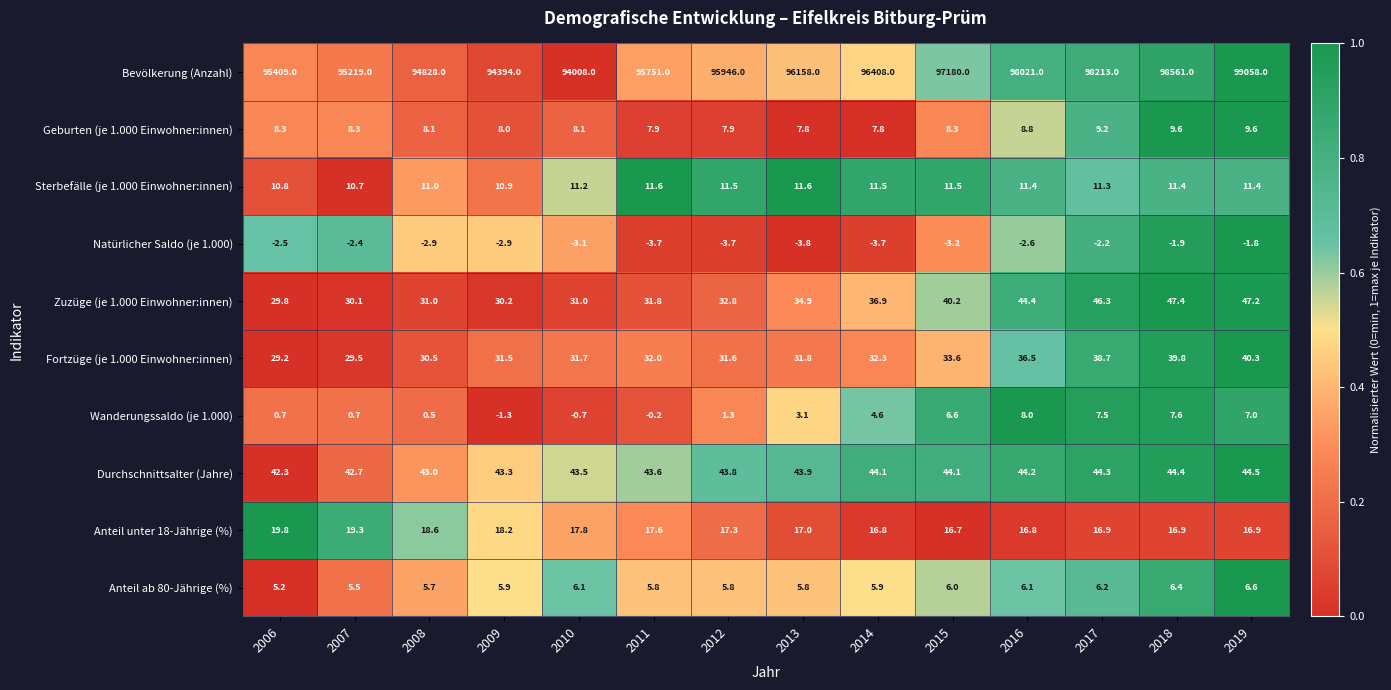

Is the value of Bevölkerung (Anzahl) at 2006 greater than the value of Anteil unter 18-Jährige (%) at 2015?

Yes